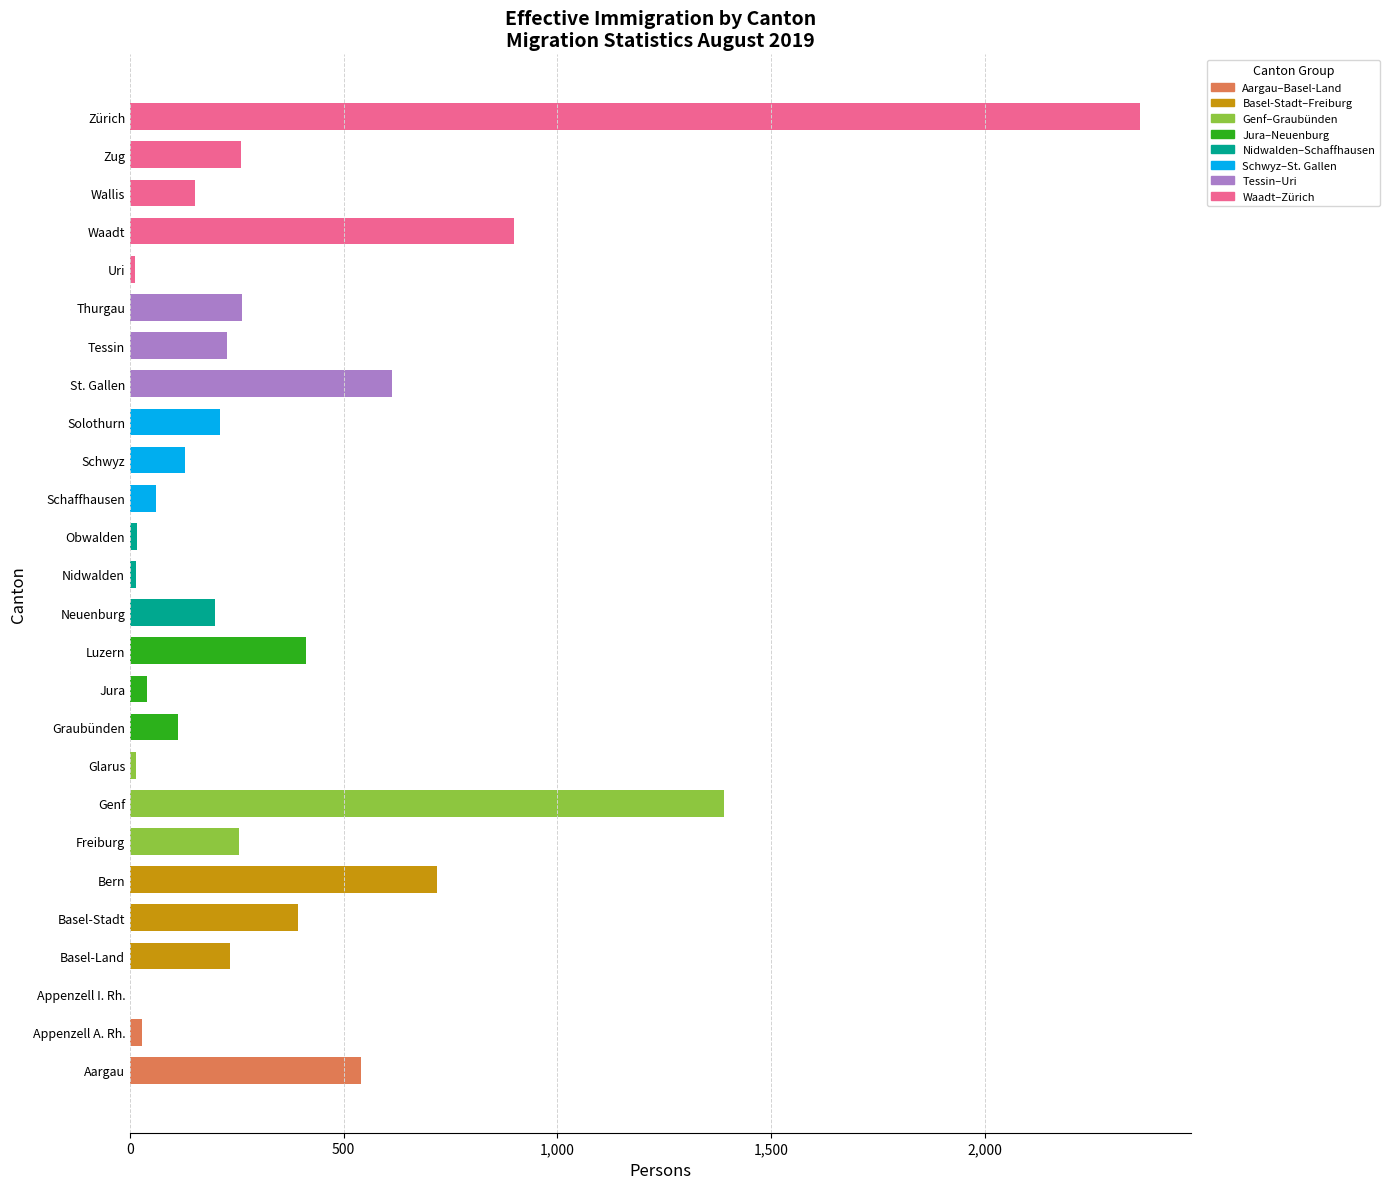

What is the approximate value at Schwyz?

128